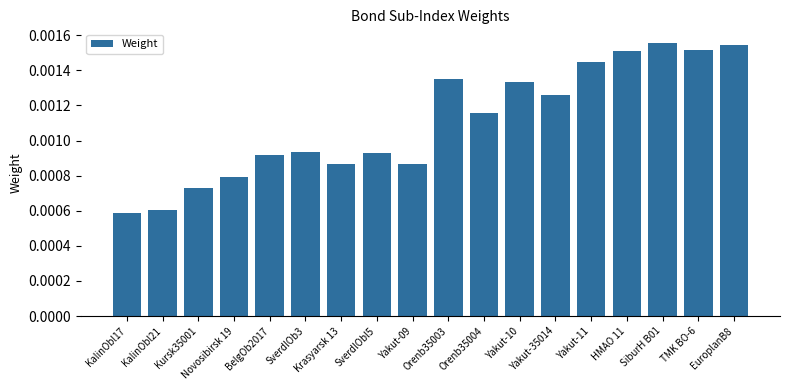

Count the values in the range 0 to 1.

18